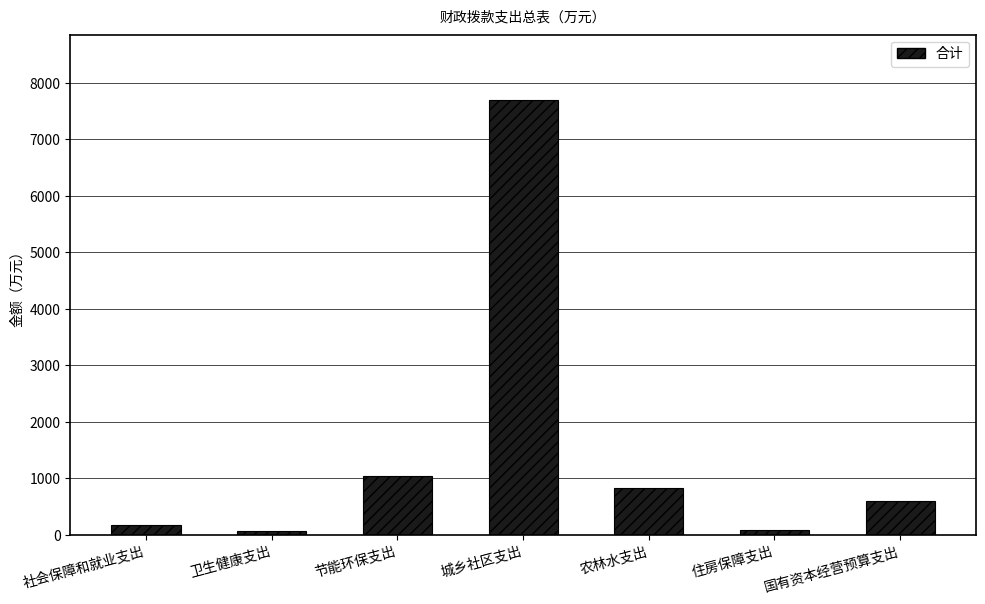

What is the minimum value shown in the chart?

67.9